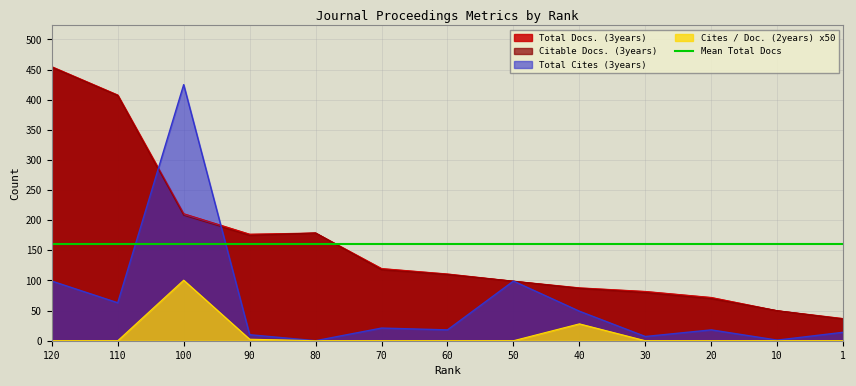

What is the greatest value displayed?

455.0